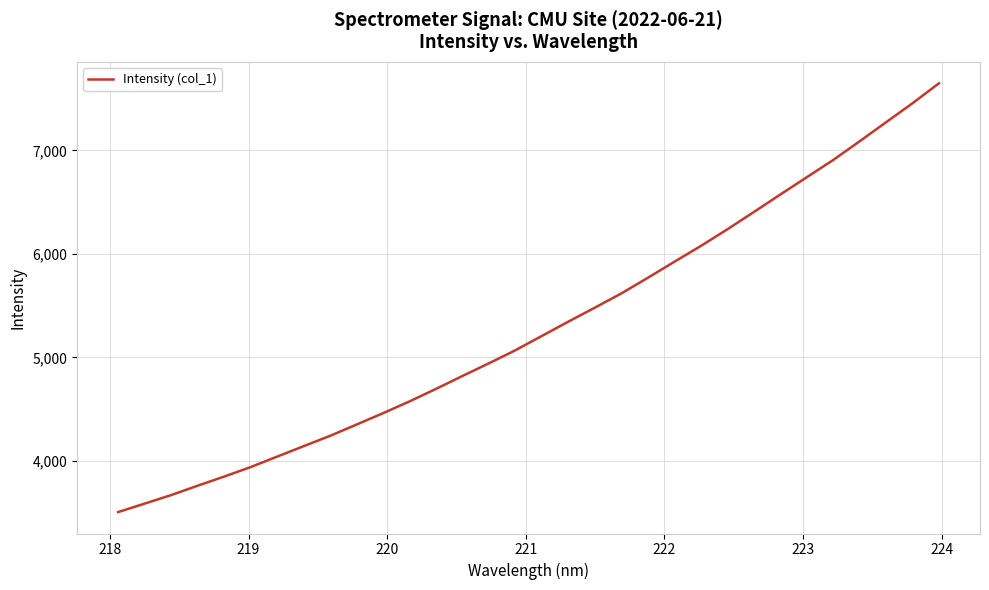

What is the maximum value shown in the chart?

7649.8